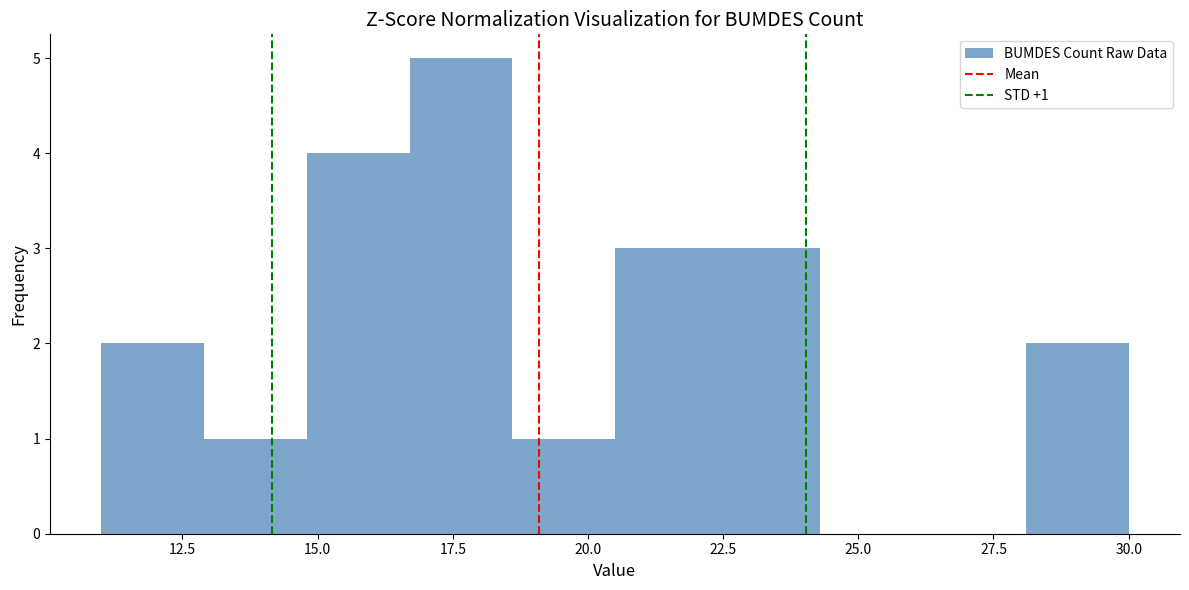

Around what value on the x-axis is the tallest bar? Give the approximate position of its centre, as read against the axis.

17.5